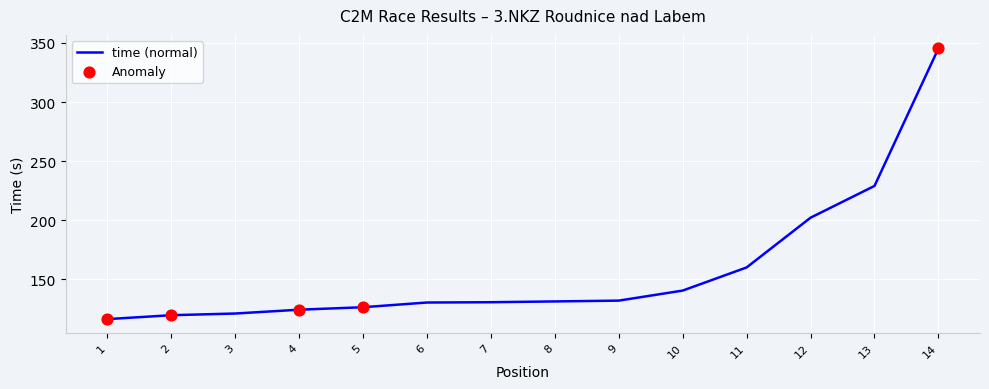

What is the change in value from 3 to 14?

+224.5